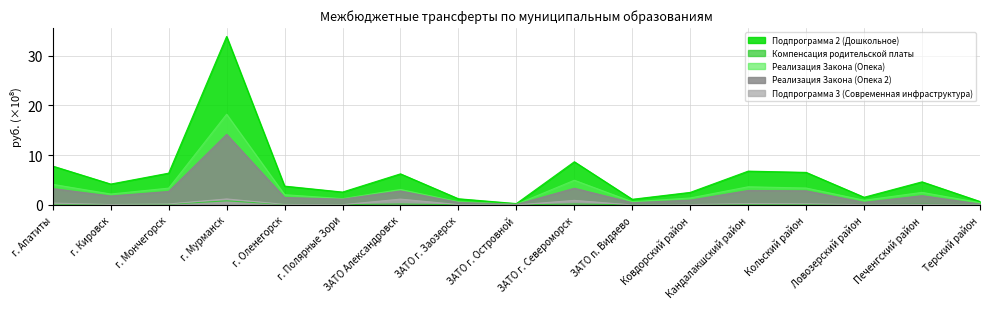

How many lines are shown in the chart?

5